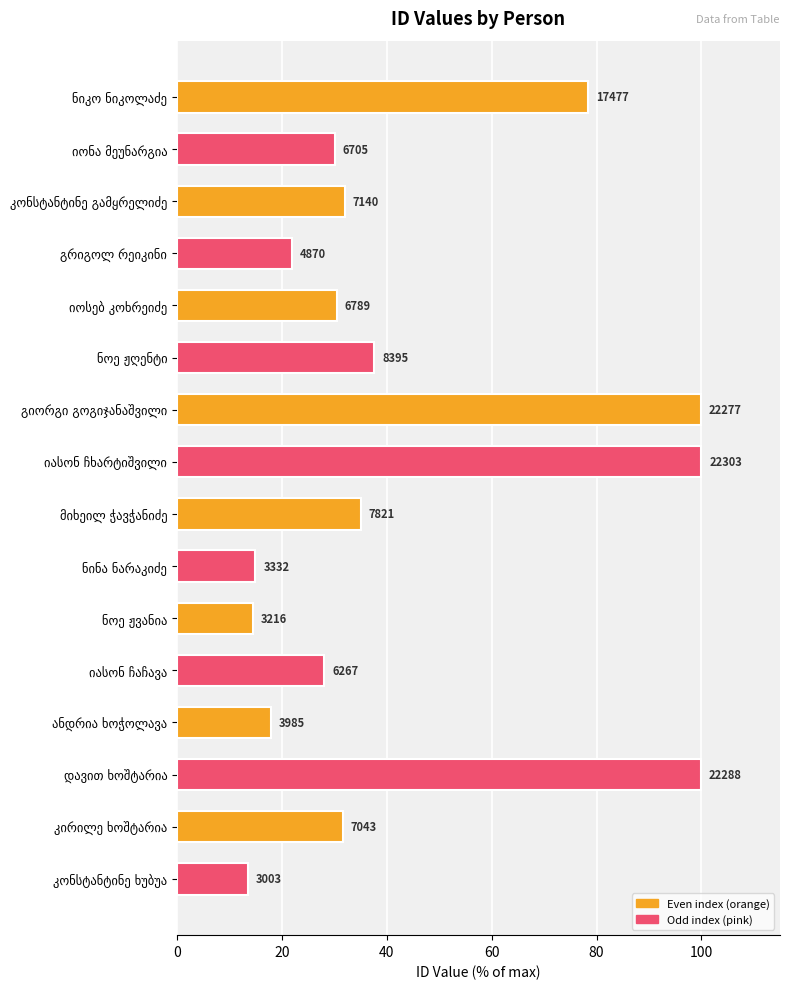

Are the bars horizontal?

Yes